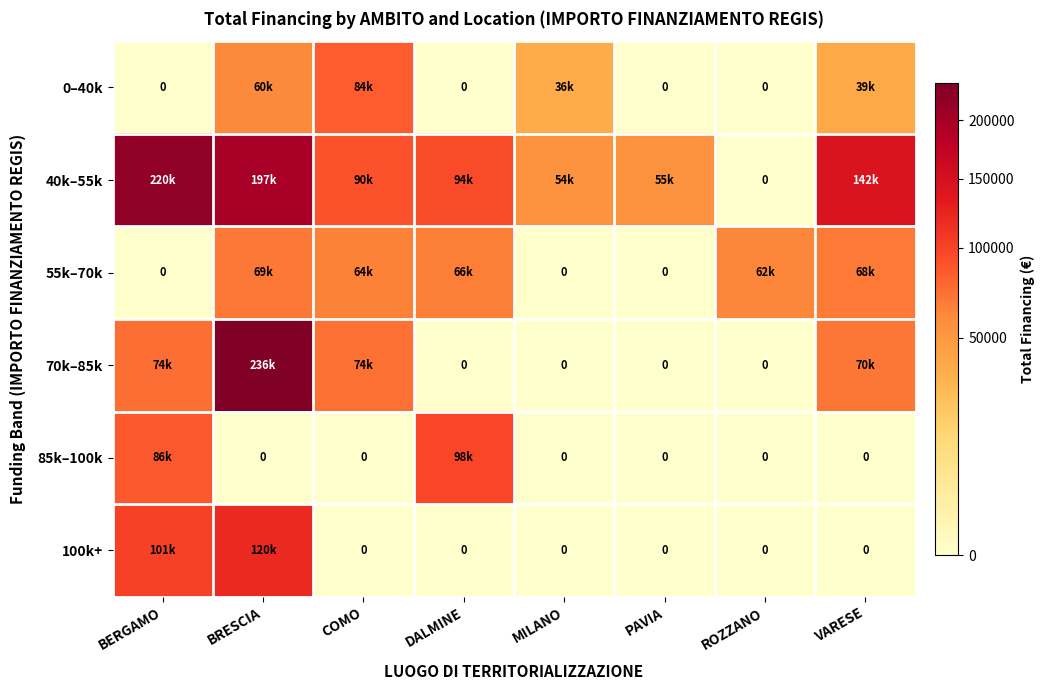

What is the total value across all series at ROZZANO?

62062.4